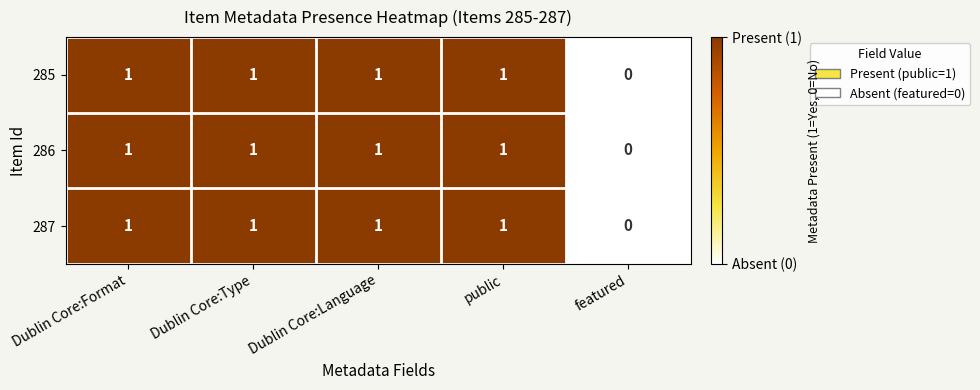

What is the total value across all series at Dublin Core:Language?

3